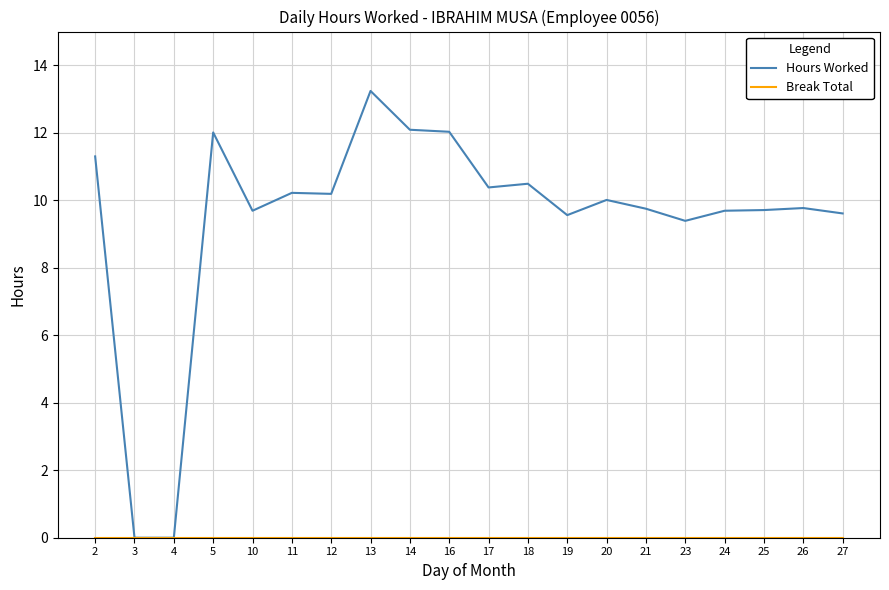

The Hours Worked series shows 16.4 at 27. True or false?

False